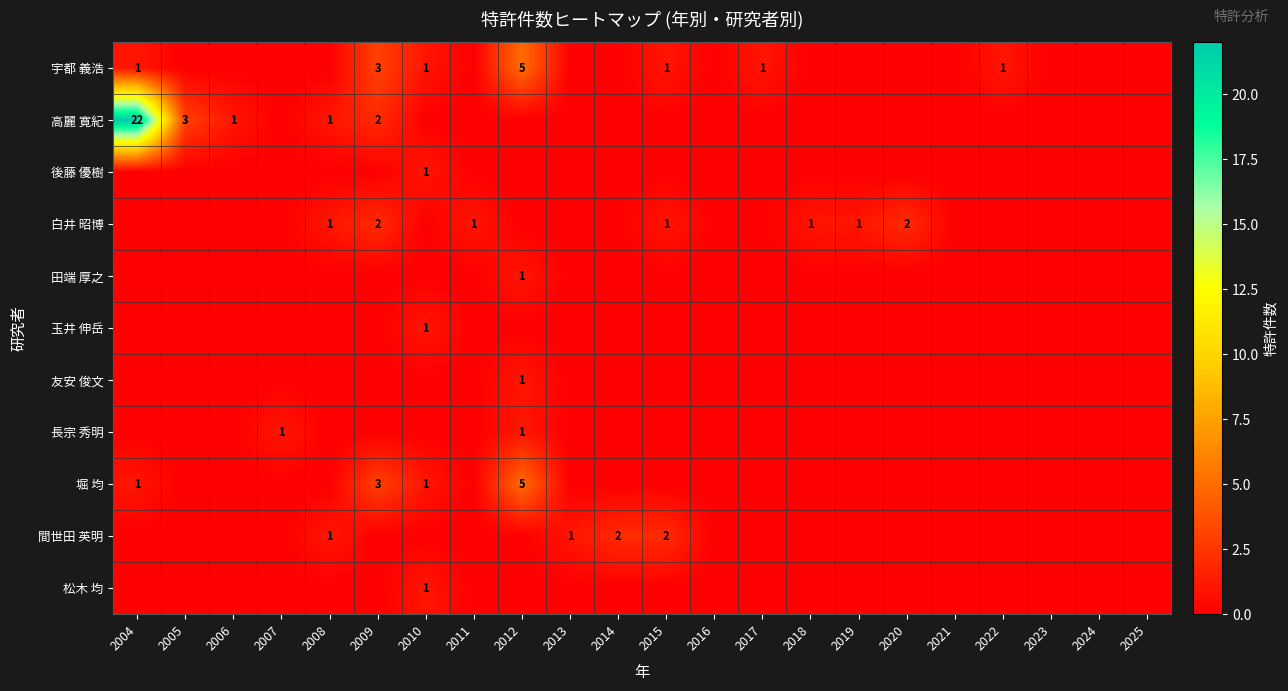

Is the value of 宇都 義浩 at 2009 greater than the value of 高麗 寛紀 at 2009?

Yes